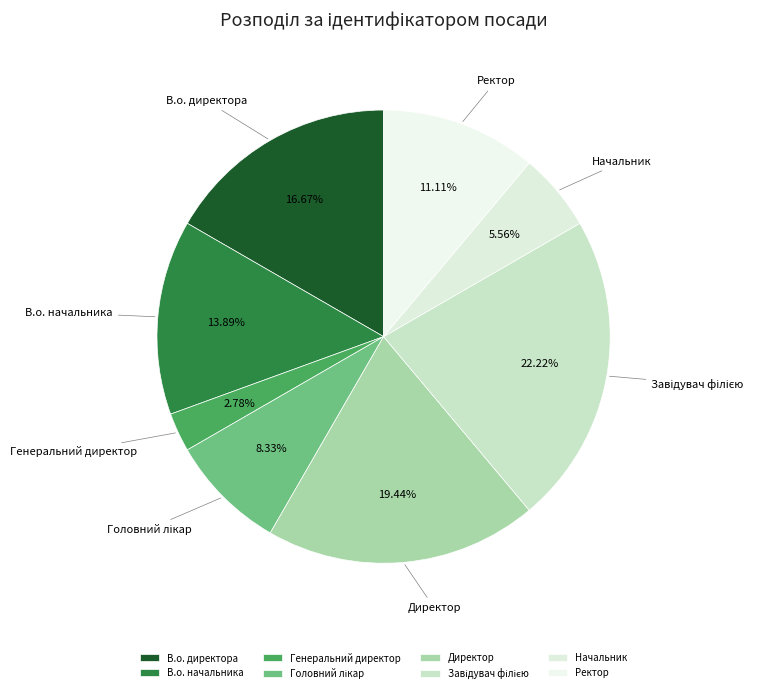

Is there a majority slice in this chart?

No